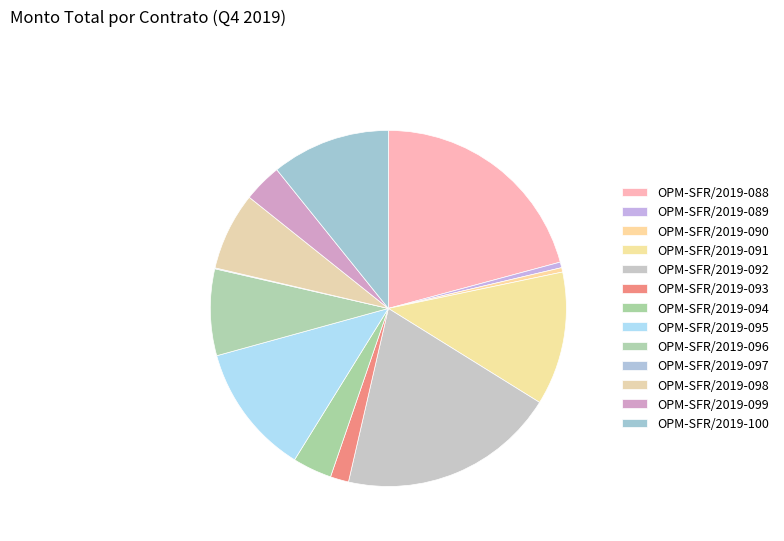

The OPM-SFR/2019-099 slice represents 3% of the pie. True or false?

True